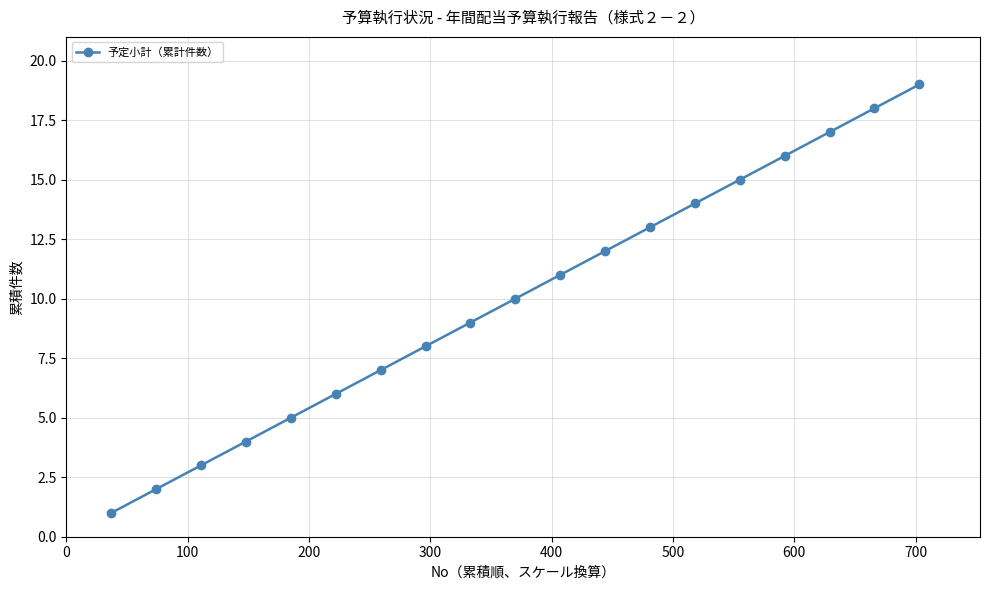

What is the difference between the maximum and minimum values?

18